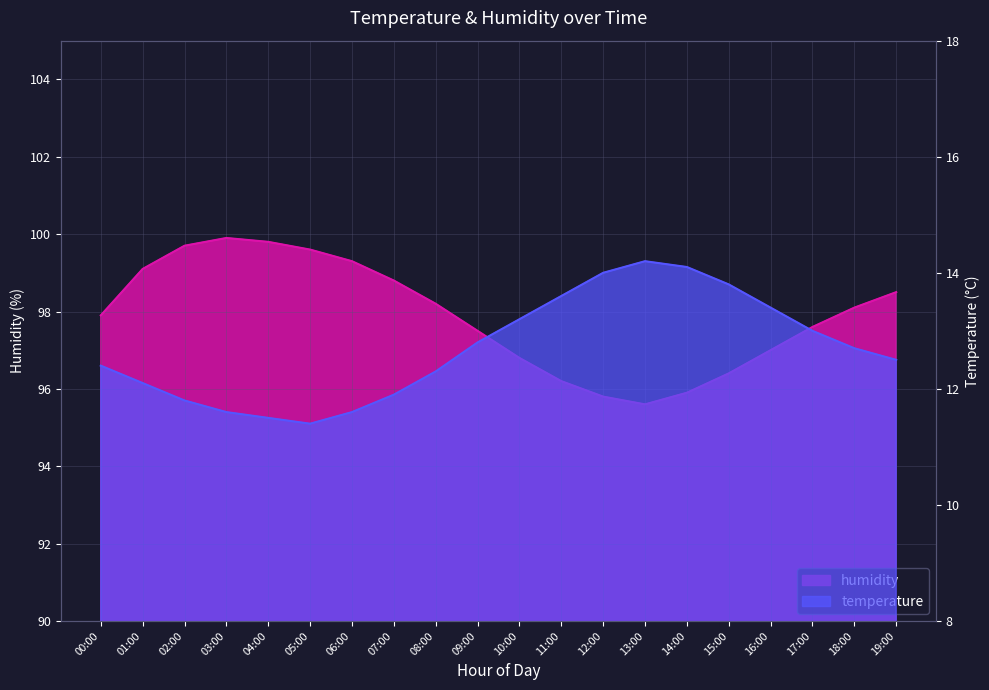

True or false: humidity and temperature intersect in this chart.

False